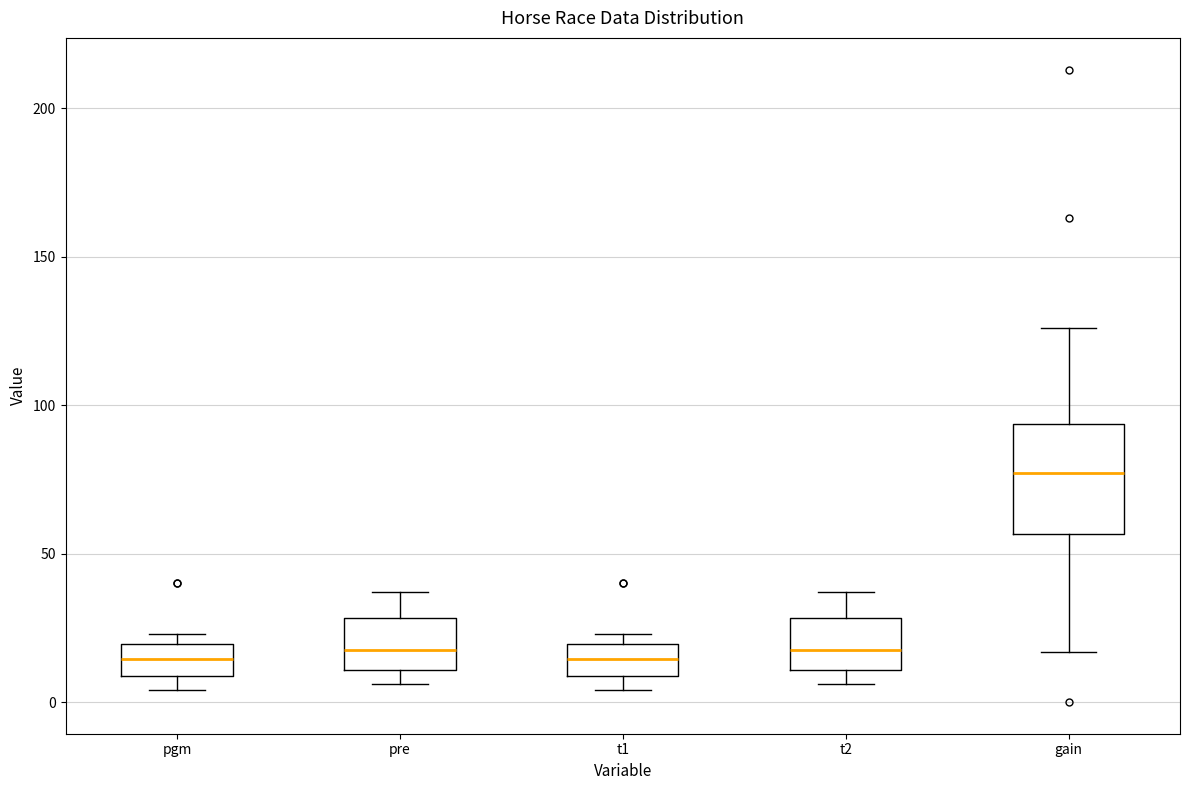

Where does the median line of the box for pgm sit on the y-axis? The values are not printed on the chart, so give them approximately, as read against the axis.

15